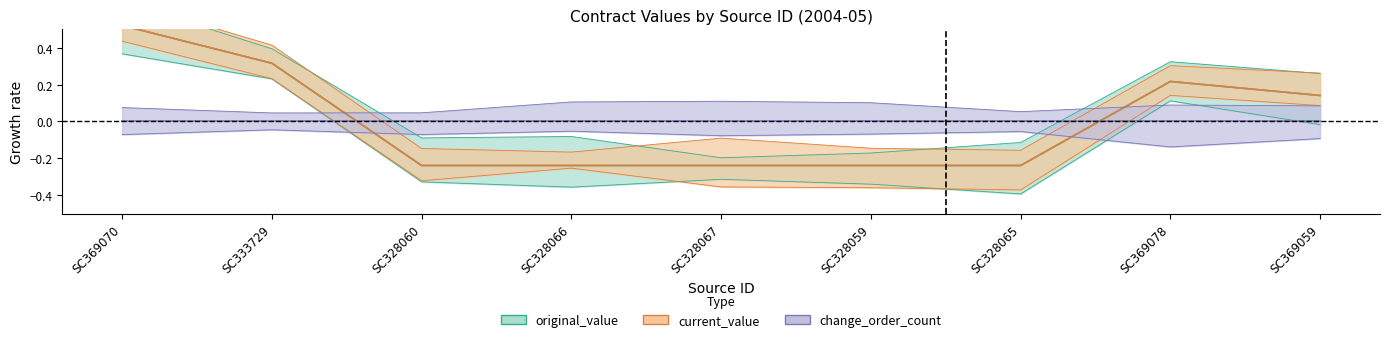

True or false: current_value and original_value cross at least once.

False